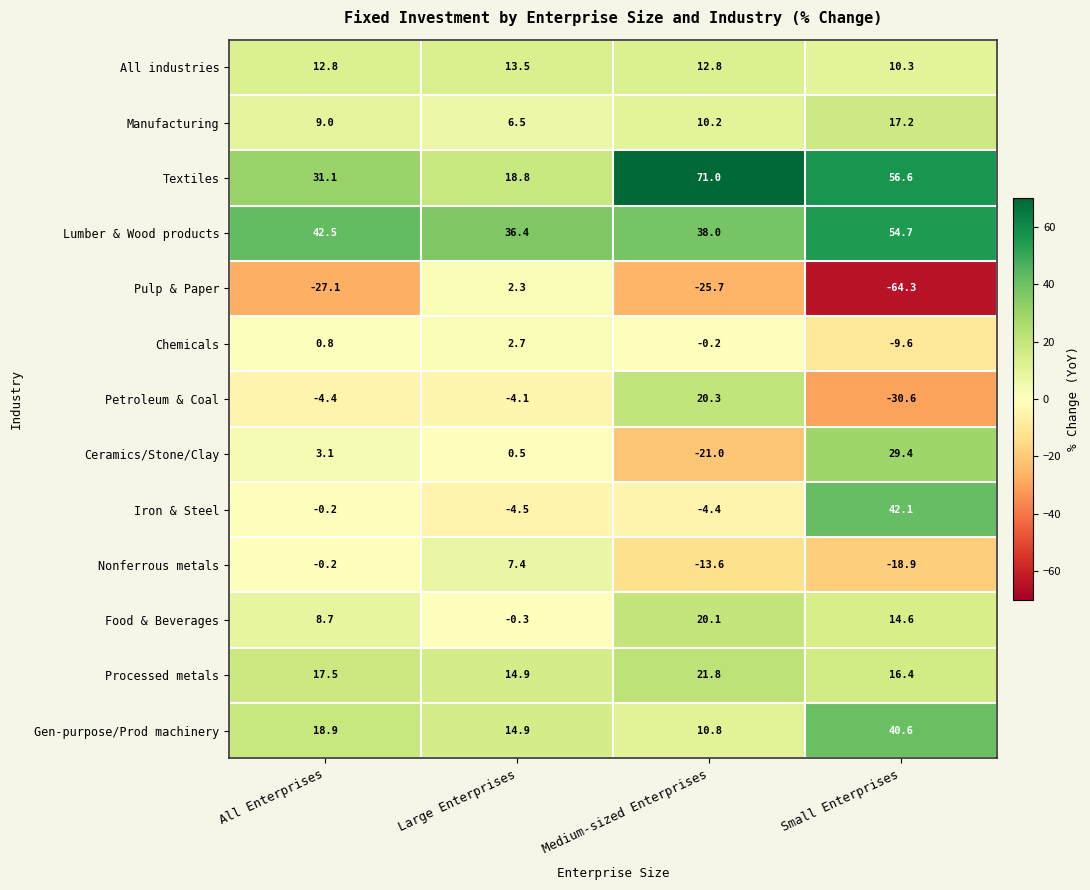

What is the difference between the second highest and minimum values in the Processed metals series?

2.6